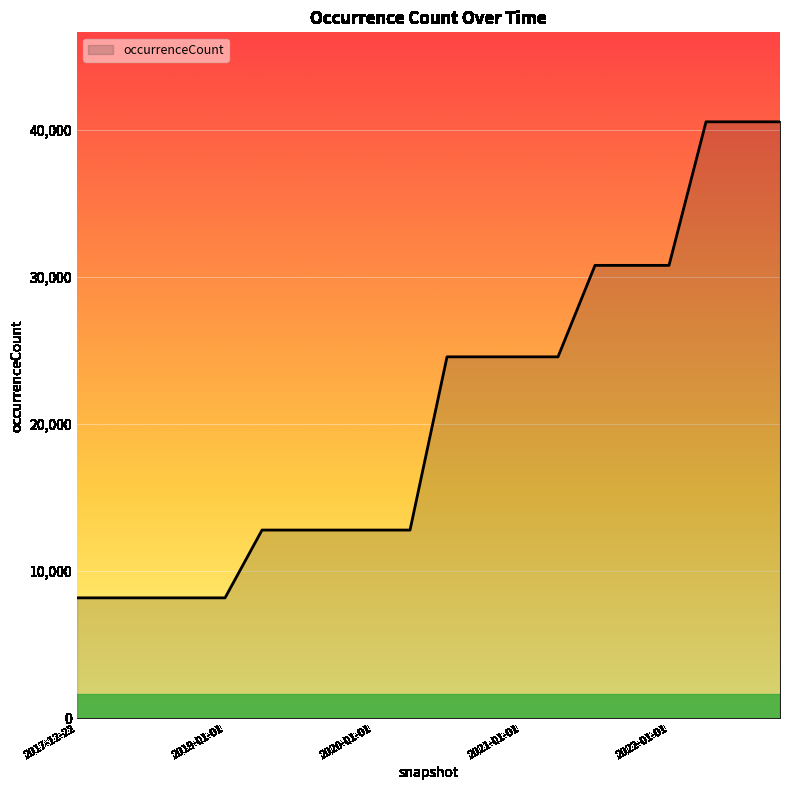

How many categories are shown in the chart?

20